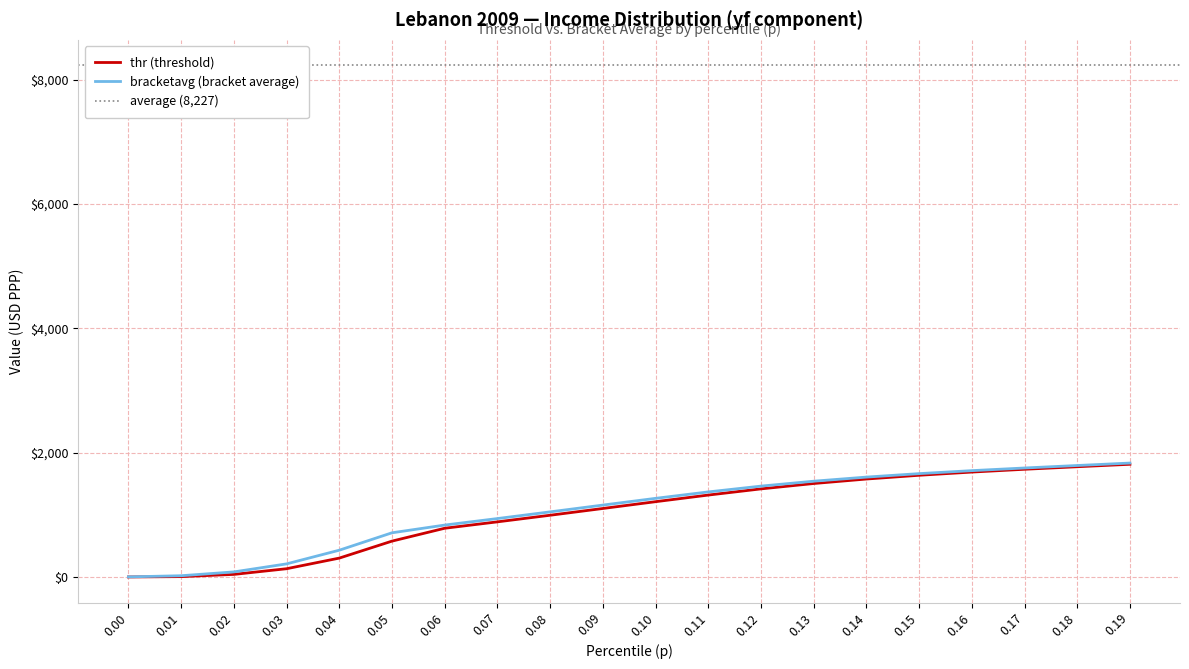

True or false: thr and bracketavg intersect in this chart.

False